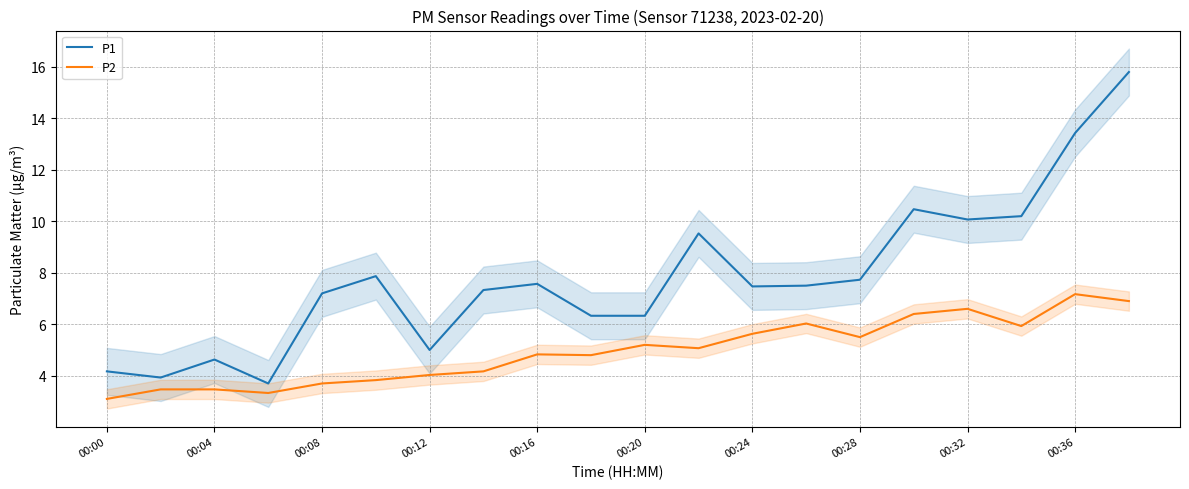

Does the chart have visible grid lines?

Yes